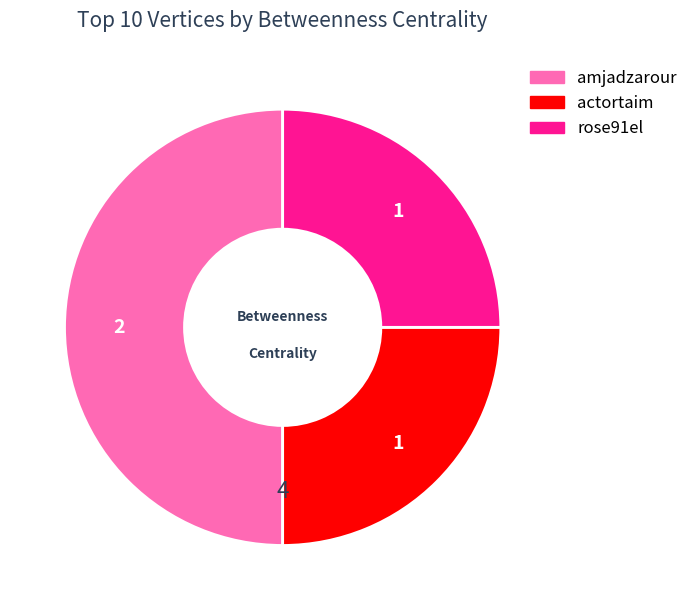

What is the ratio of the value at rose91el to the value at amjadzarour?

0.5